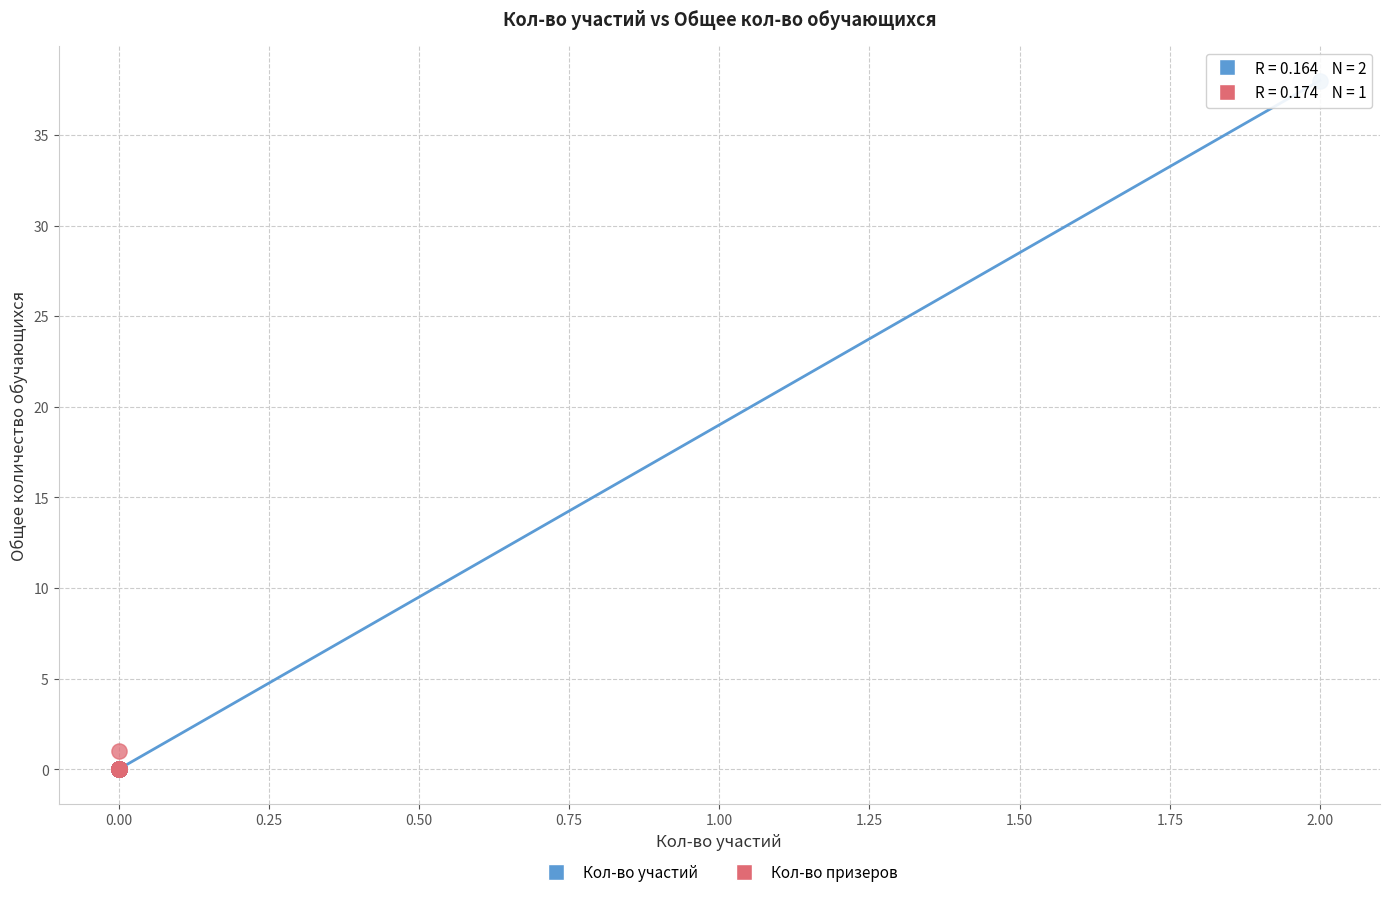

Which series has the widest spread of Y values?

Кол-во участий